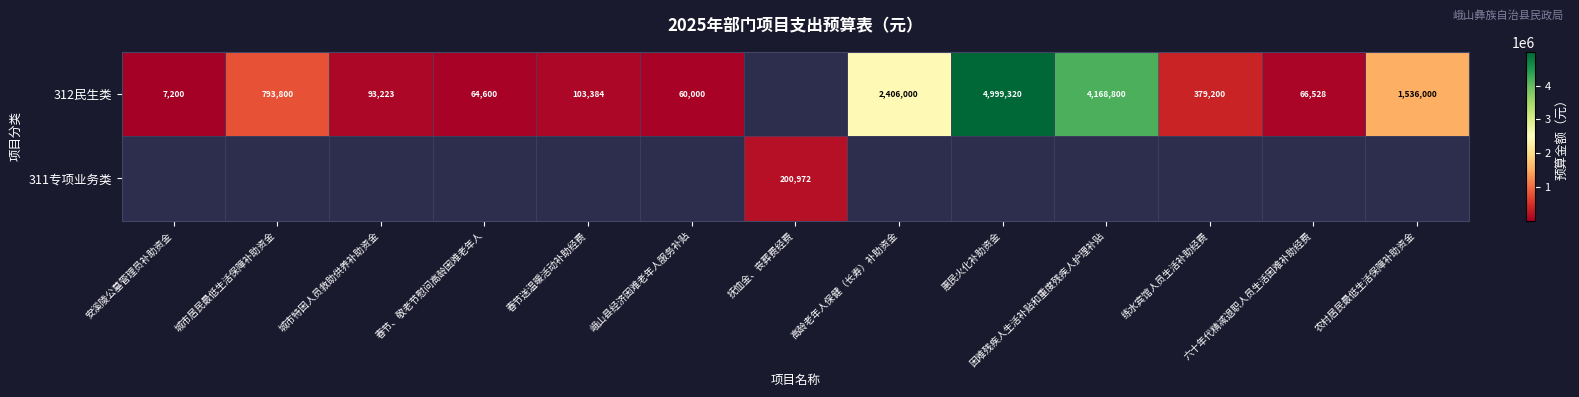

The 312民生类 series shows 60000 at 峨山县经济困难老年人服务补贴. True or false?

True